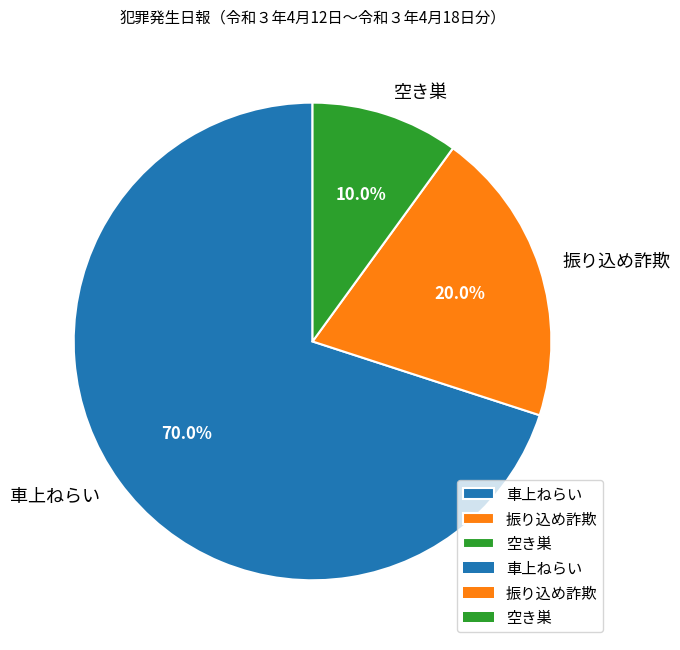

Which slice is the largest?

車上ねらい